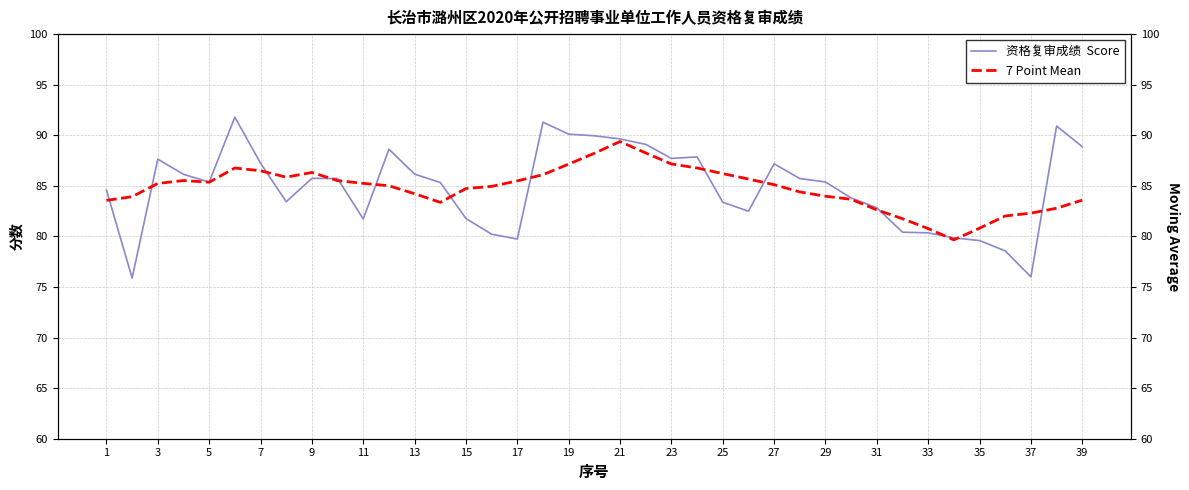

Which has a higher value, 23 or 13?

23